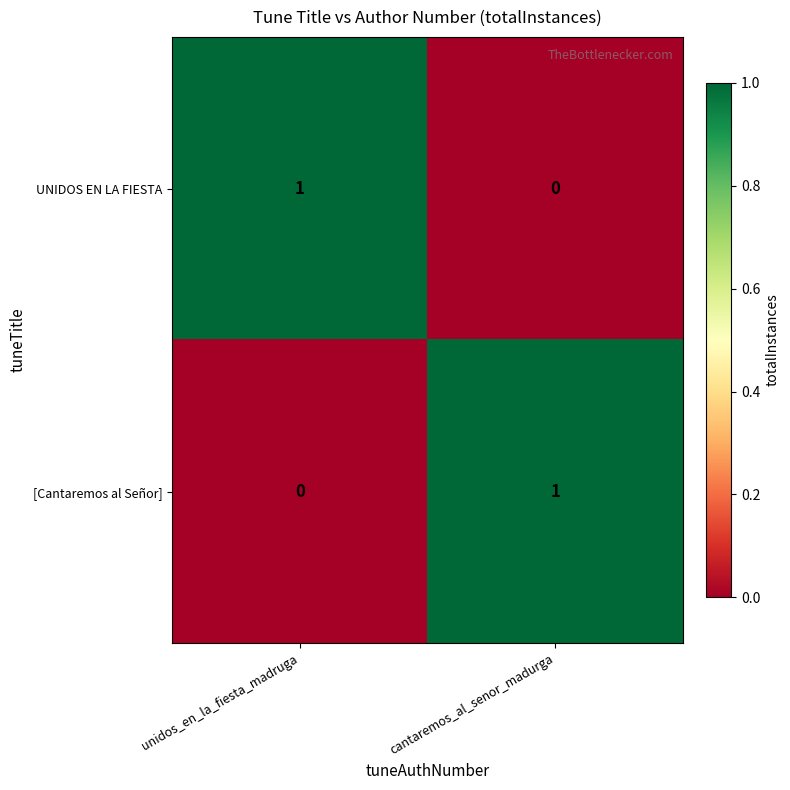

The [Cantaremos al Señor] series shows -1 at unidos_en_la_fiesta_madruga. True or false?

False